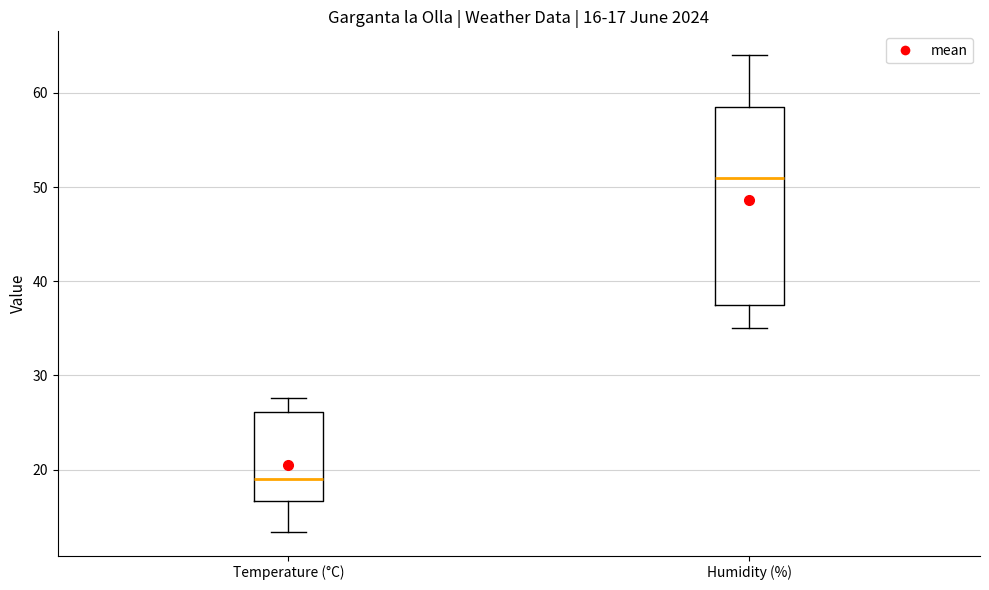

Which box is the tallest, from its lower edge to its upper edge?

Humidity (%)